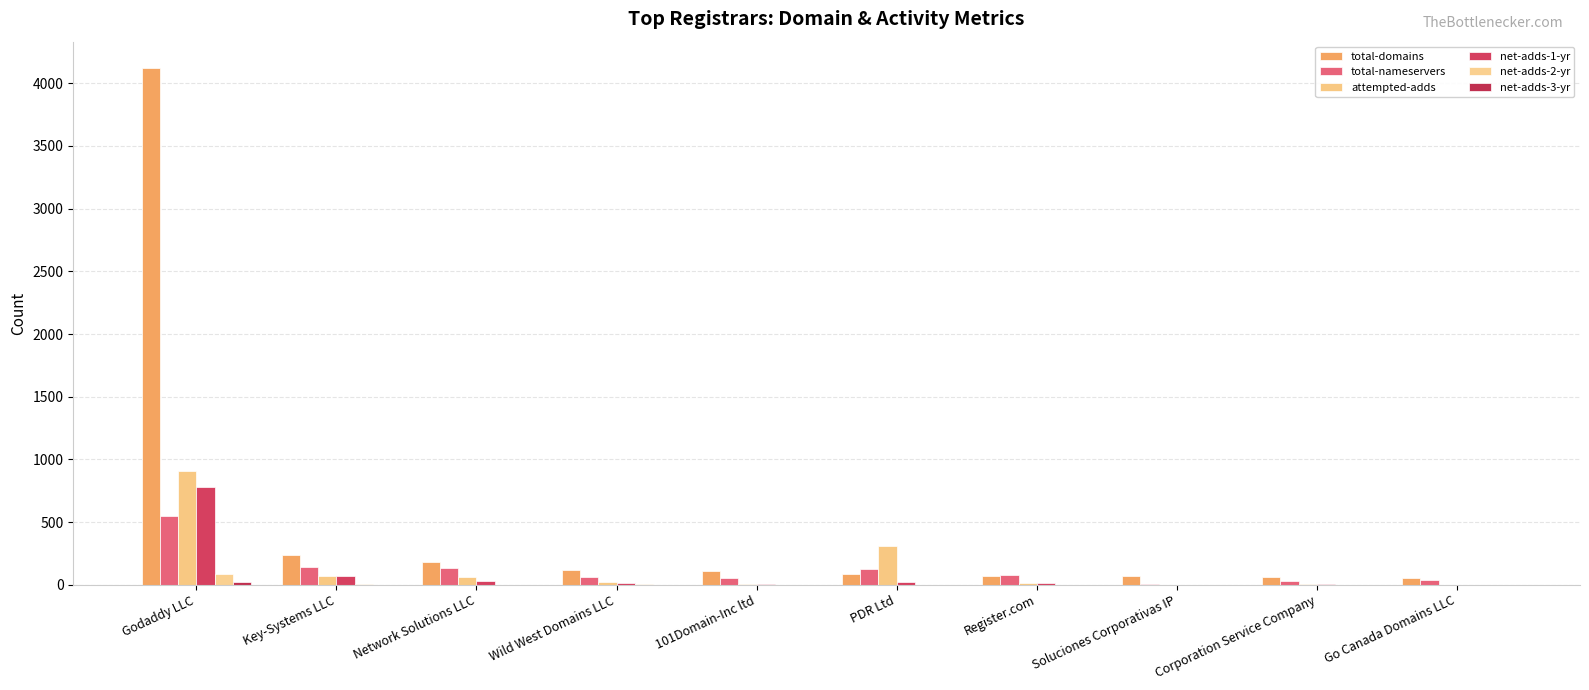

What is the greatest value displayed?

4126